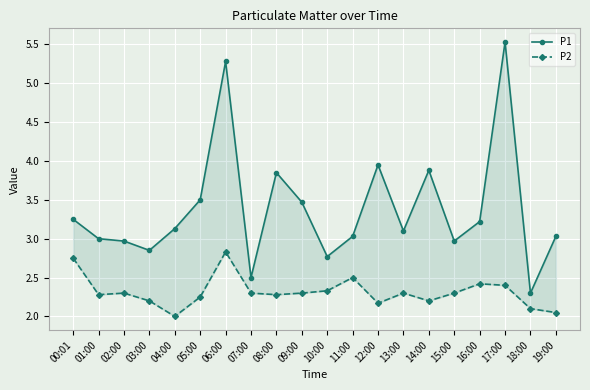

Where is P1 nearest to the value 3?

01:00